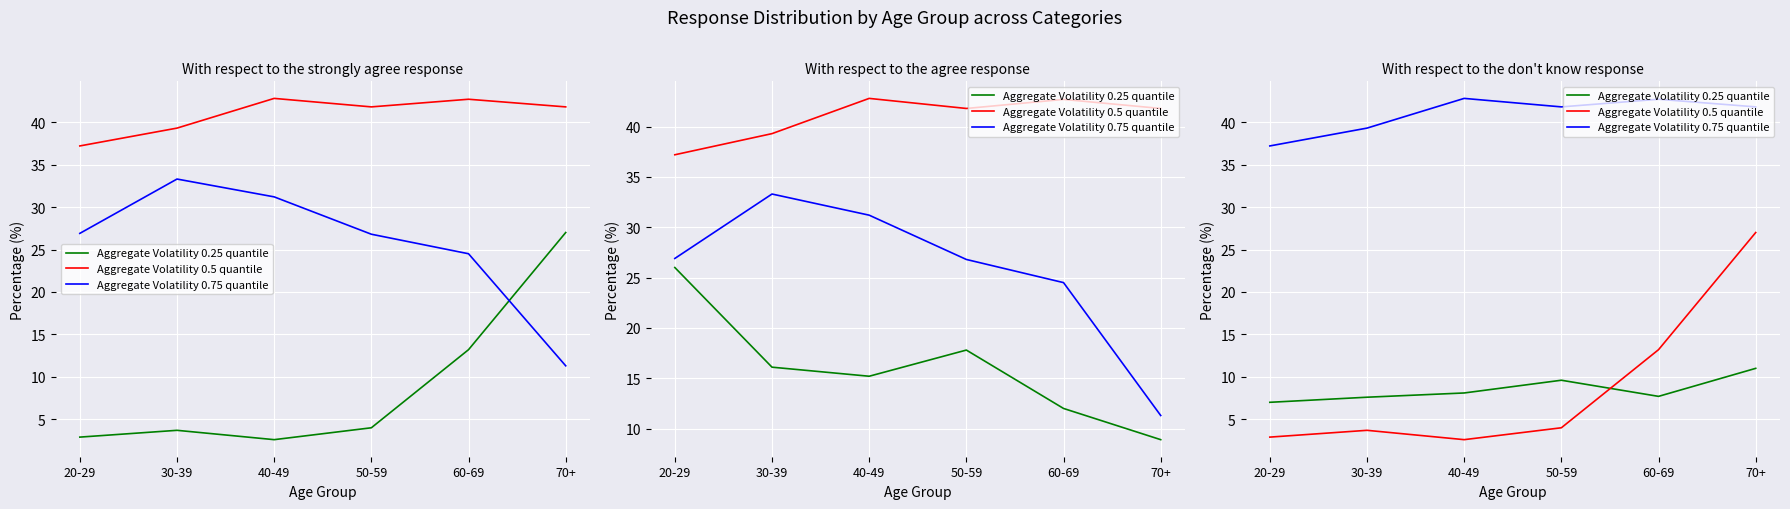

What position from the right is 40-49?

4